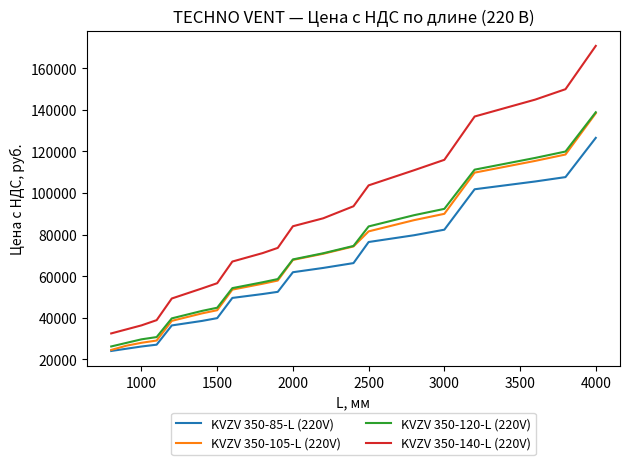

Which series has the widest spread of values?

KVZV 350-140-L (220V)